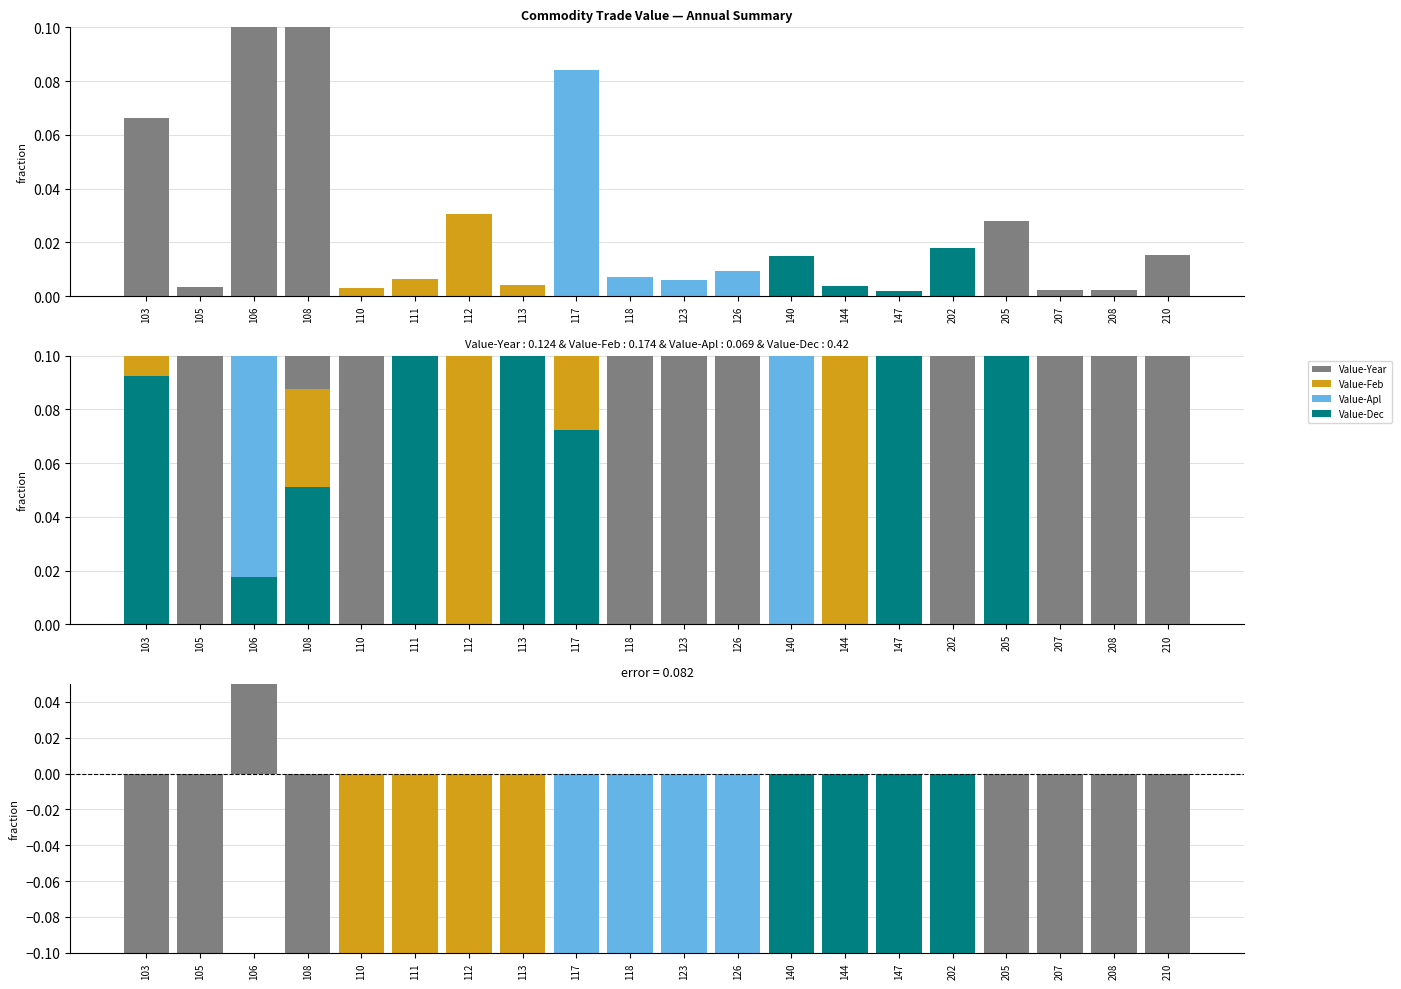

The value of Value-Apl at 202 is 0.2. True or false?

False